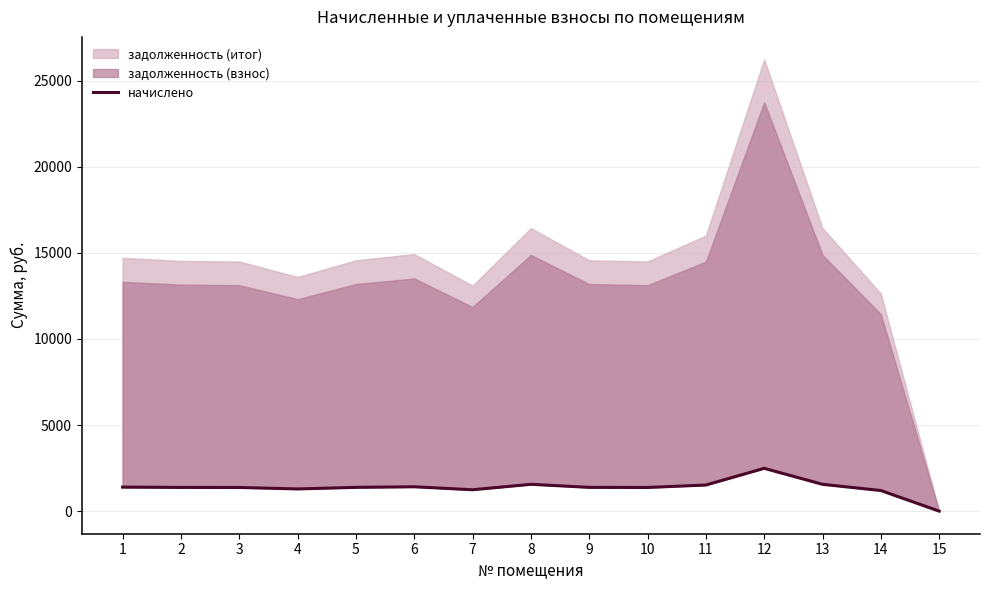

Rank the categories by value from highest to lowest.

12, 8, 13, 11, 6, 1, 5, 9, 2, 3, 10, 4, 7, 14, 15